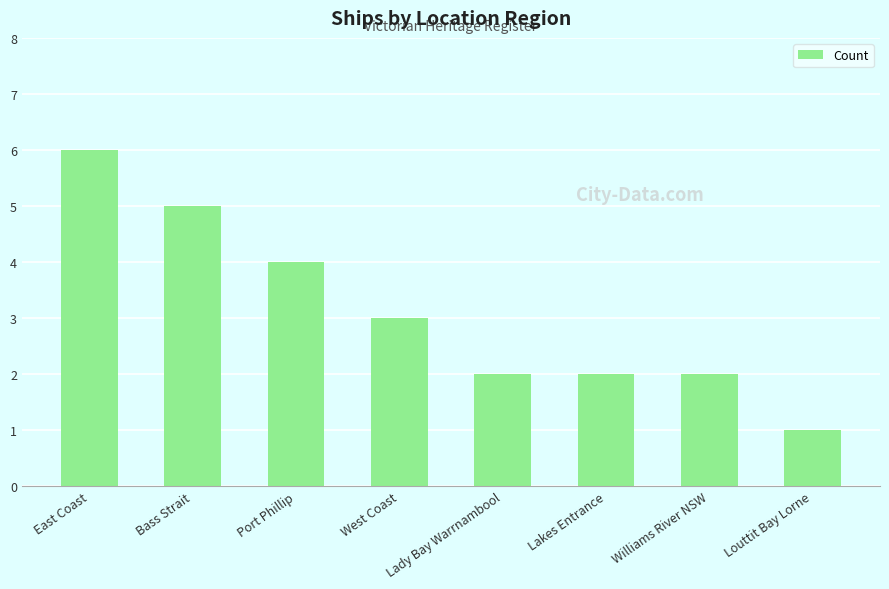

The value at Williams River NSW is 2. True or false?

True